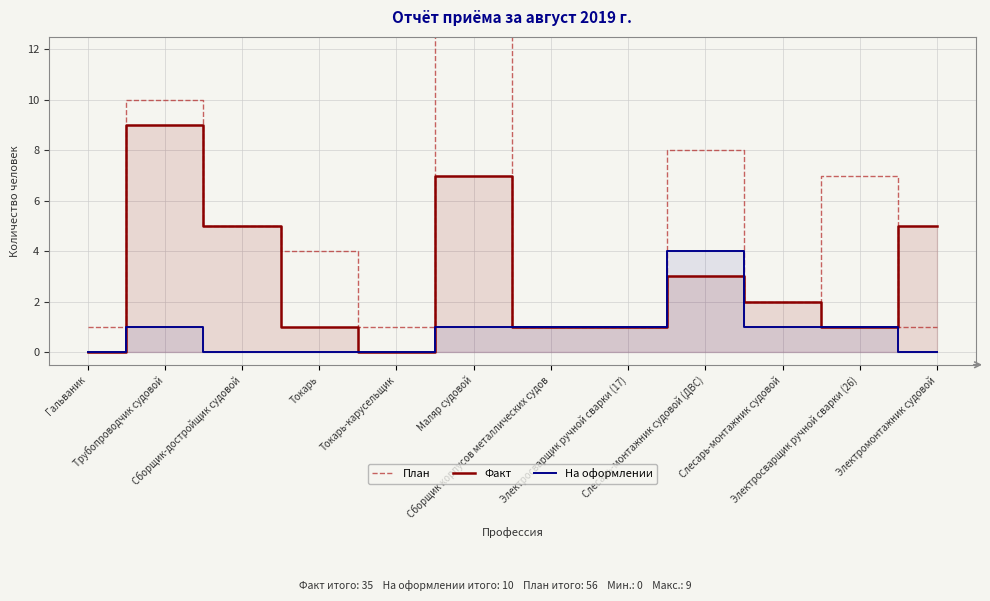

The value of План at Гальваник is 1. True or false?

False